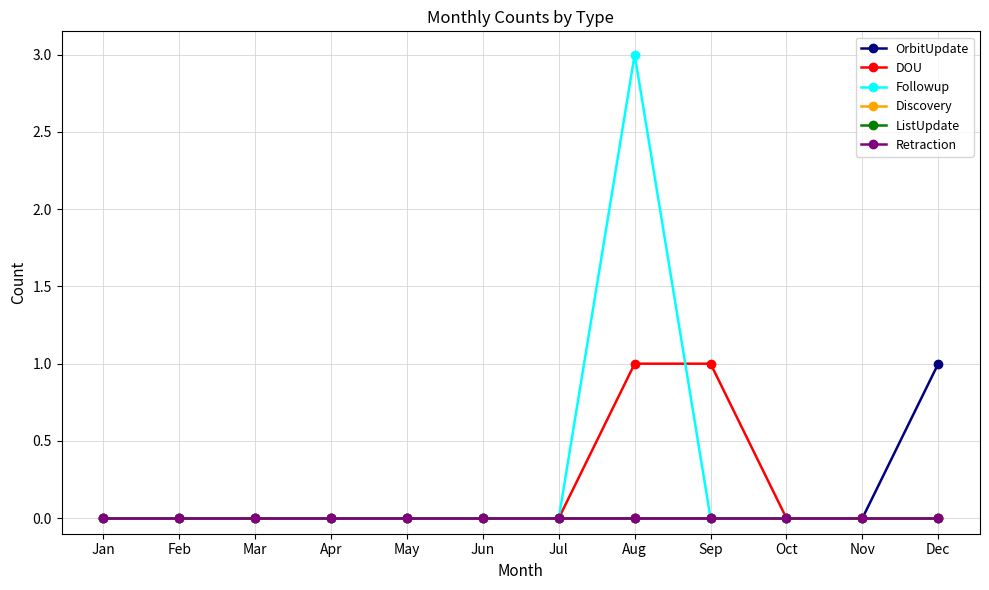

True or false: OrbitUpdate and Retraction cross at least once.

False